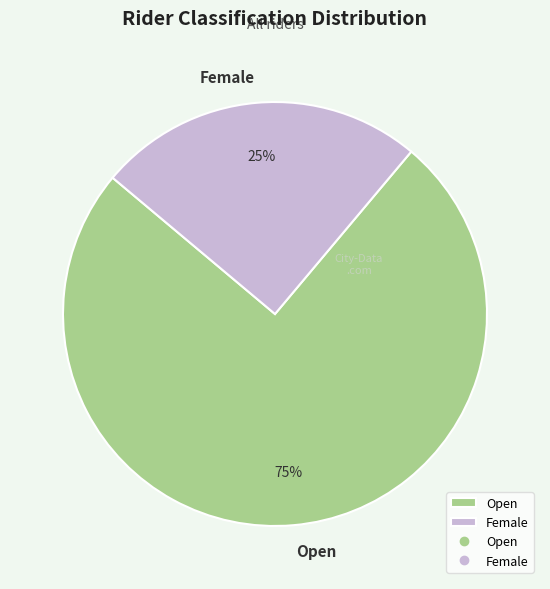

Which category has the biggest portion of the pie?

Open